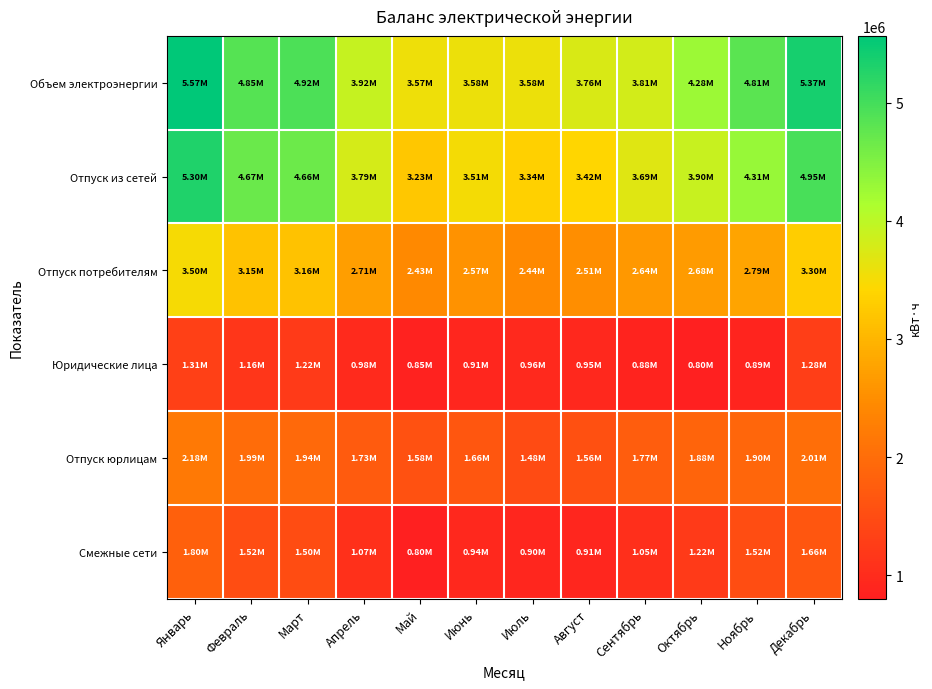

Reading left to right, what are all the values shown in this chart?

Объем электроэнергии: Январь=5565046.0	Февраль=4849442.0	Март=4915652.0	Апрель=3921730.0	Май=3572890.0	Июнь=3582758.0	Июль=3577156.0	Август=3757022.0	Сентябрь=3807534.0	Октябрь=4277090.0	Ноябрь=4814716.0	Декабрь=5366092.0
Отпуск из сетей: Январь=5296009.6	Февраль=4673085.8	Март=4664181.6	Апрель=3786537.4	Май=3233330.4	Июнь=3507612.0	Июль=3340181.8	Август=3417488.8	Сентябрь=3692988.0	Октябрь=3897116.8	Ноябрь=4307152.0	Декабрь=4953389.4
Отпуск потребителям: Январь=3497385.0	Февраль=3149949.0	Март=3161575.0	Апрель=2712535.0	Май=2430135.0	Июнь=2566550.0	Июль=2439455.0	Август=2508287.0	Сентябрь=2643332.0	Октябрь=2680029.0	Ноябрь=2787804.0	Декабрь=3296331.0
Юридические лица: Январь=1313348.0	Февраль=1157621.0	Март=1219832.0	Апрель=983650.0	Май=848312.0	Июнь=909619.0	Июль=957101.0	Август=947456.0	Сентябрь=875857.0	Октябрь=802686.0	Ноябрь=887632.0	Декабрь=1281584.0
Отпуск юрлицам: Январь=2181600.0	Февраль=1991267.0	Март=1940081.0	Апрель=1728255.0	Май=1581211.0	Июнь=1656404.0	Июль=1481907.0	Август=1560261.0	Сентябрь=1767003.0	Октябрь=1876263.0	Ноябрь=1898467.0	Декабрь=2013254.0
Смежные сети: Январь=1798624.6	Февраль=1523136.8	Март=1502606.6	Апрель=1074002.4	Май=803195.4	Июнь=941062.0	Июль=900726.8	Август=909201.8	Сентябрь=1049656.0	Октябрь=1217087.8	Ноябрь=1519348.0	Декабрь=1657058.4